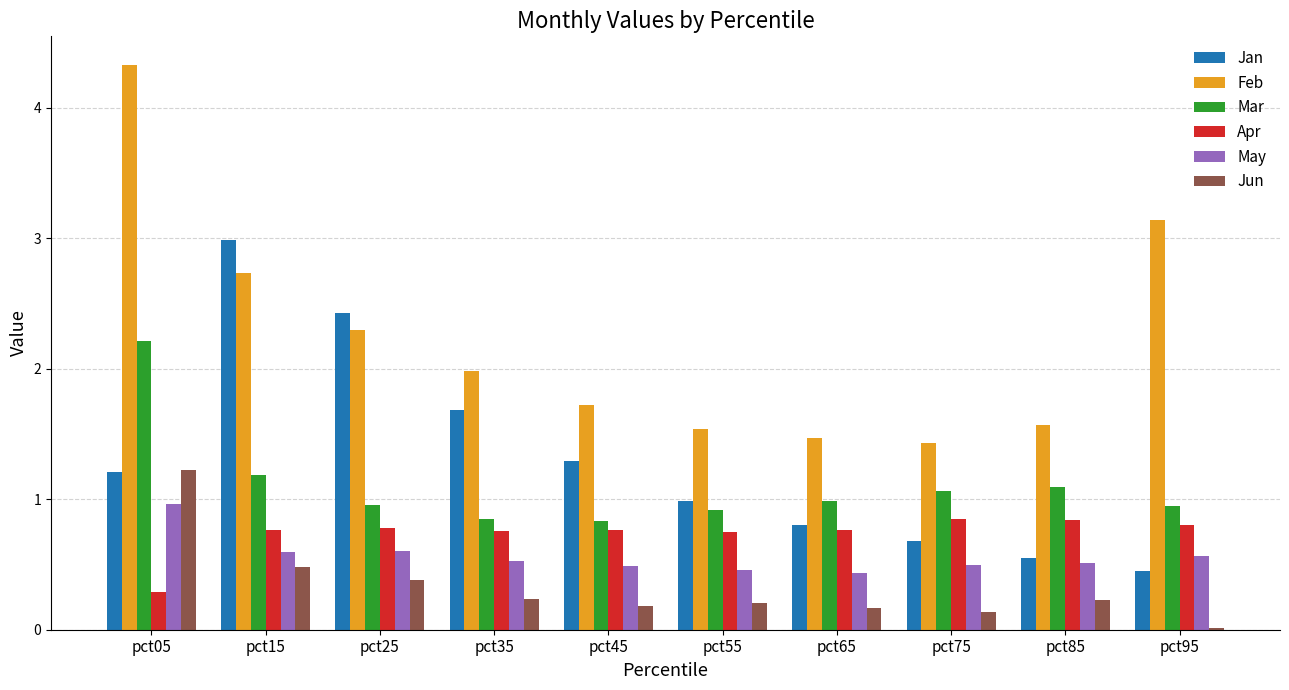

What are all the series names shown in the legend?

Jan, Feb, Mar, Apr, May, Jun